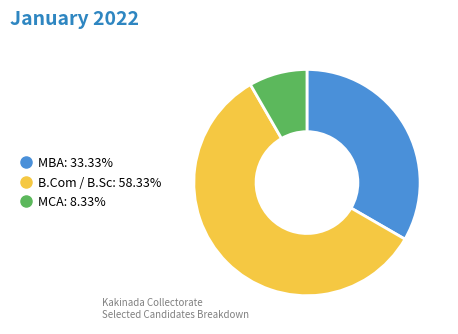

Is there a majority slice in this chart?

Yes